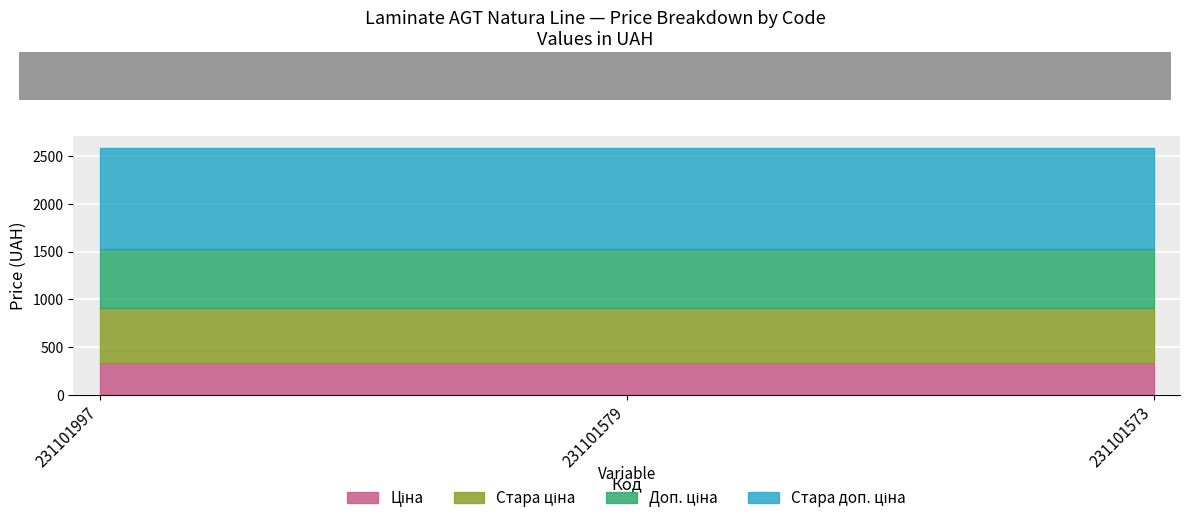

Which has a higher value, 231101579 or 231101573?

231101579